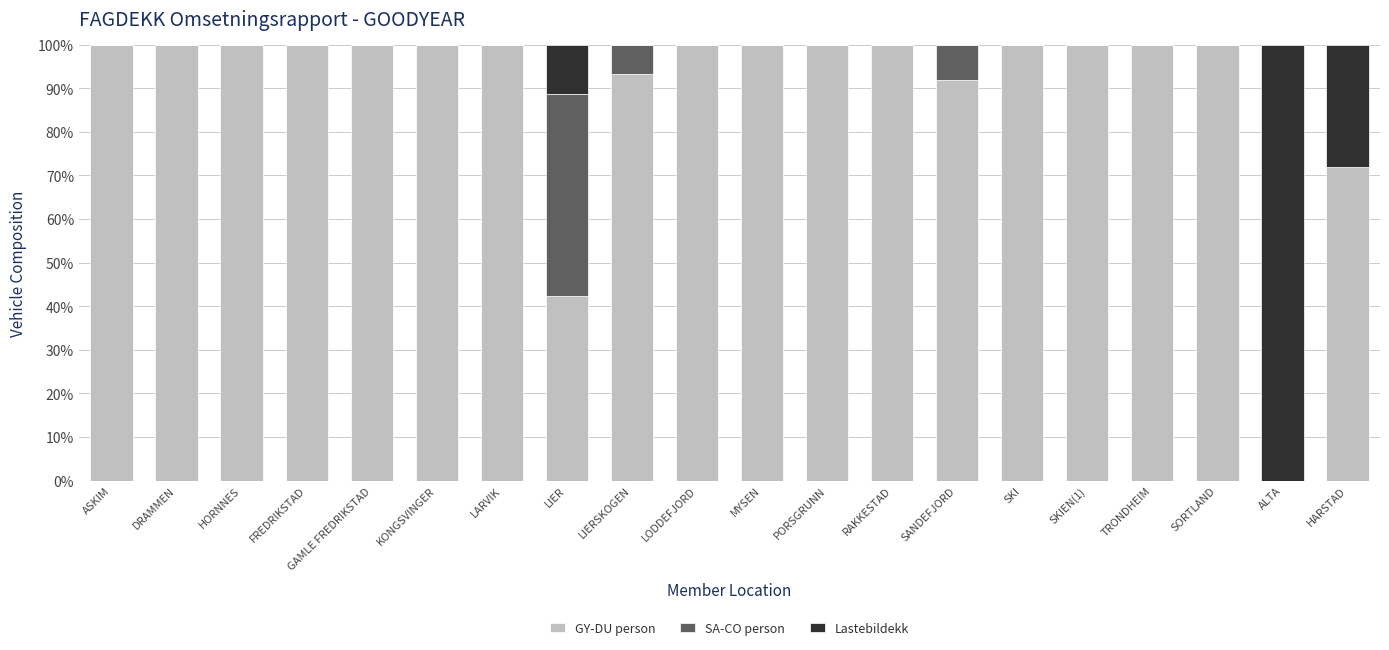

Is it true that GY-DU person equals 93.2 at LIERSKOGEN?

True